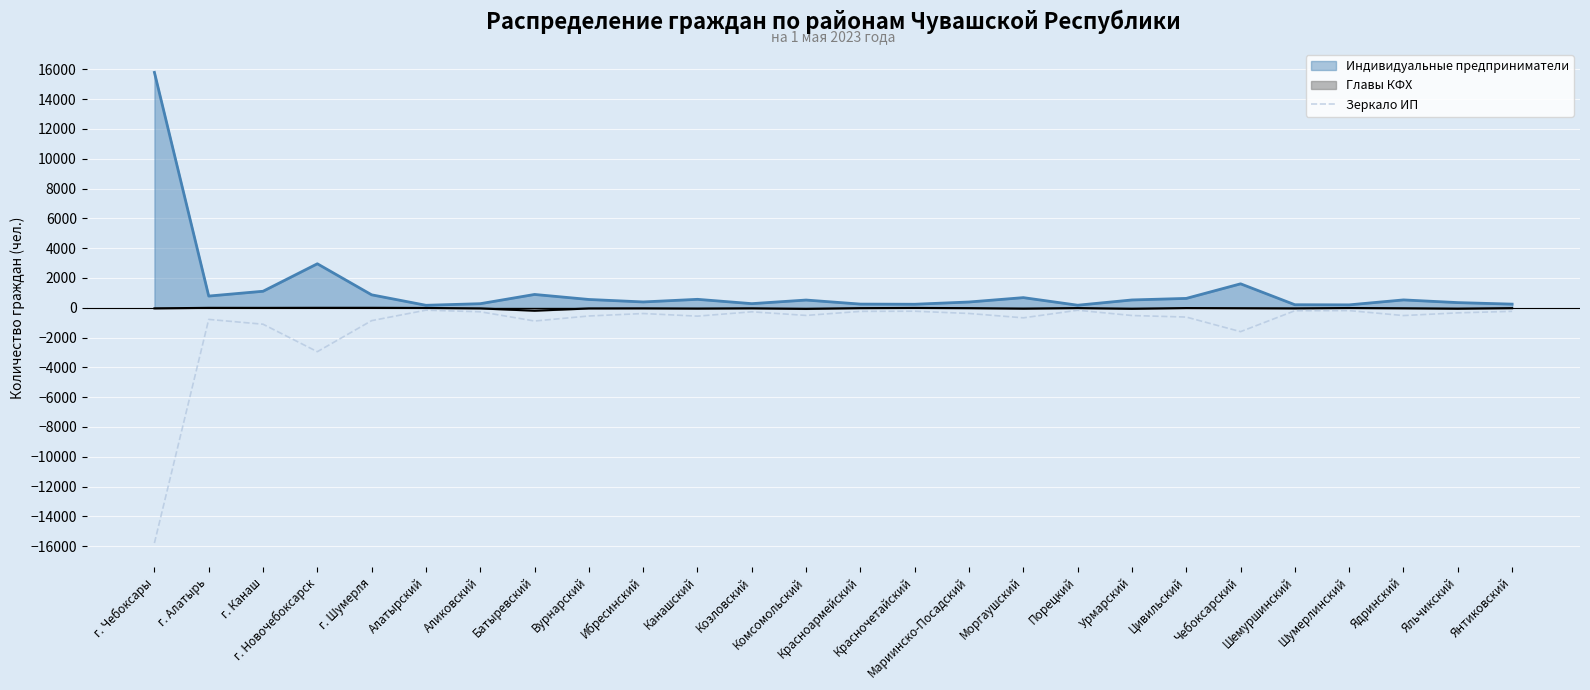

The chart shows a value of -242 at Янтиковский. True or false?

True